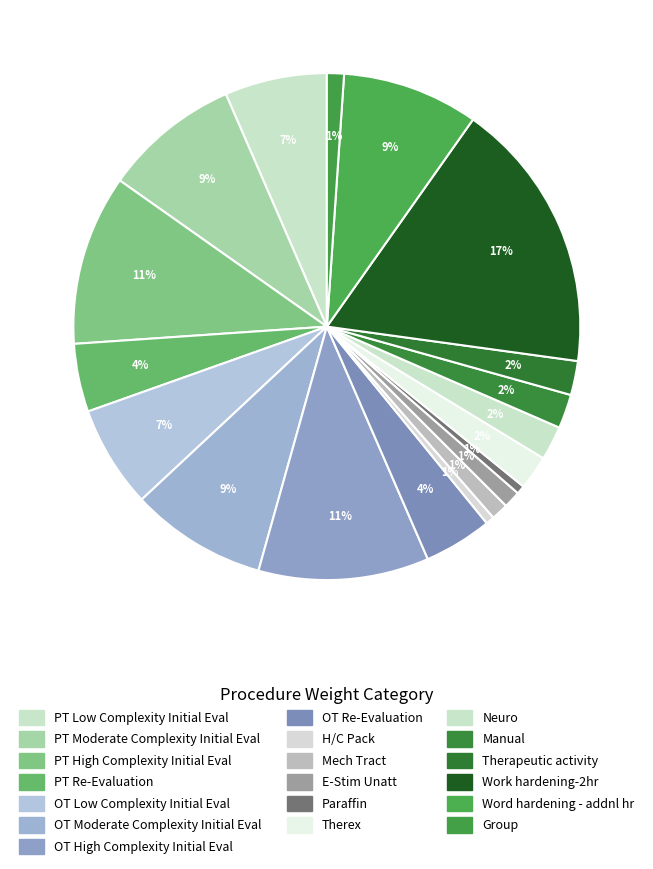

How many segments does this pie chart have?

19